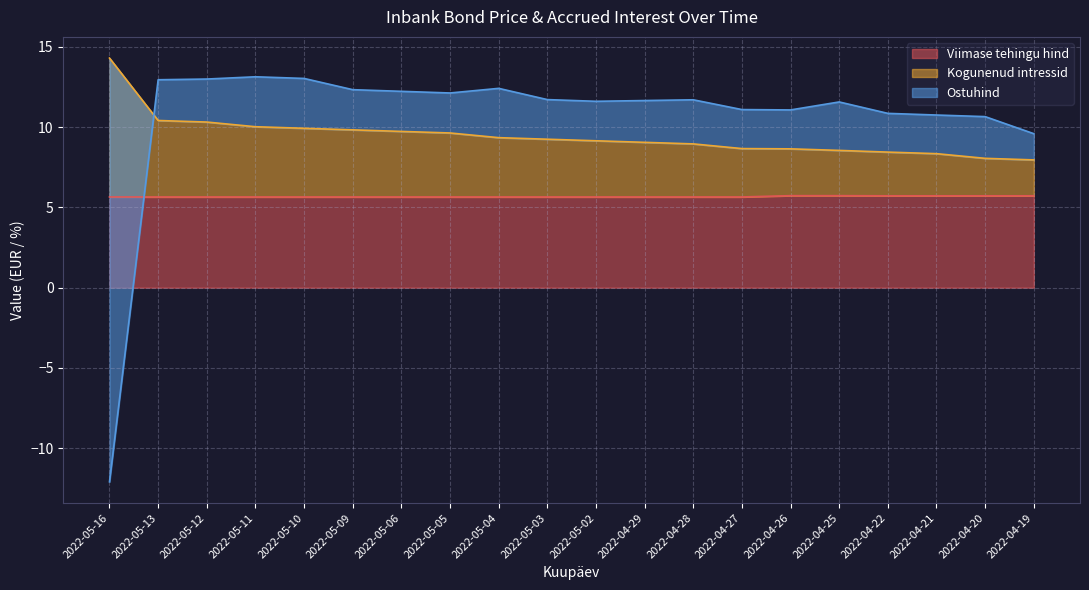

How many lines are shown in the chart?

3